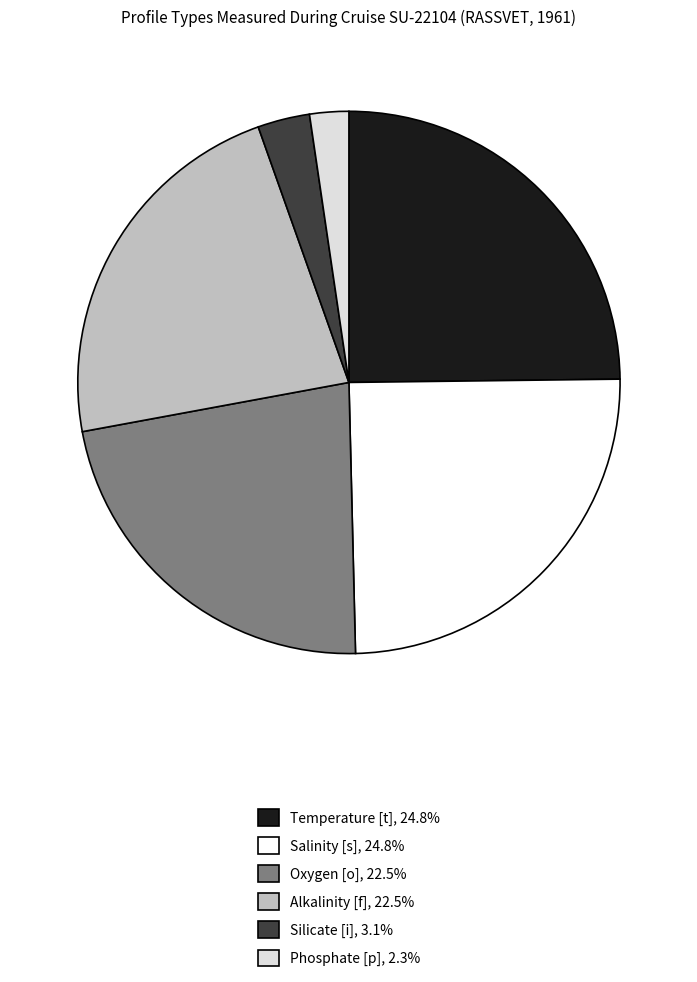

Which category has the smallest portion of the pie?

Phosphate [p]